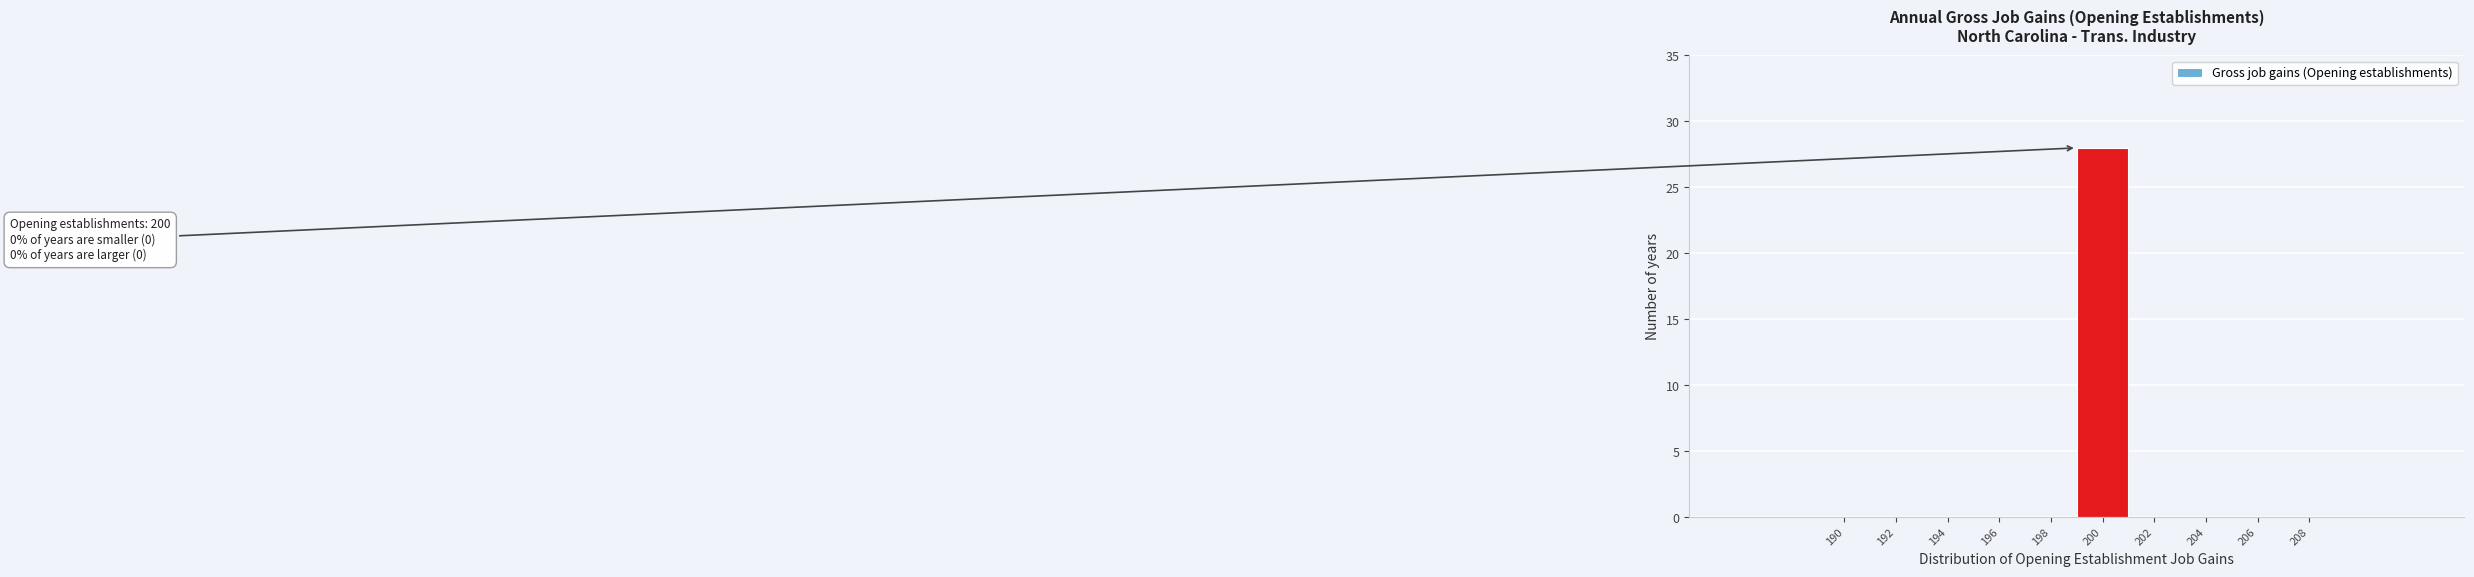

Reading right to left, transcribe all the data shown in this chart.

208=0	206=0	204=0	202=0	200=28	198=0	196=0	194=0	192=0	190=0